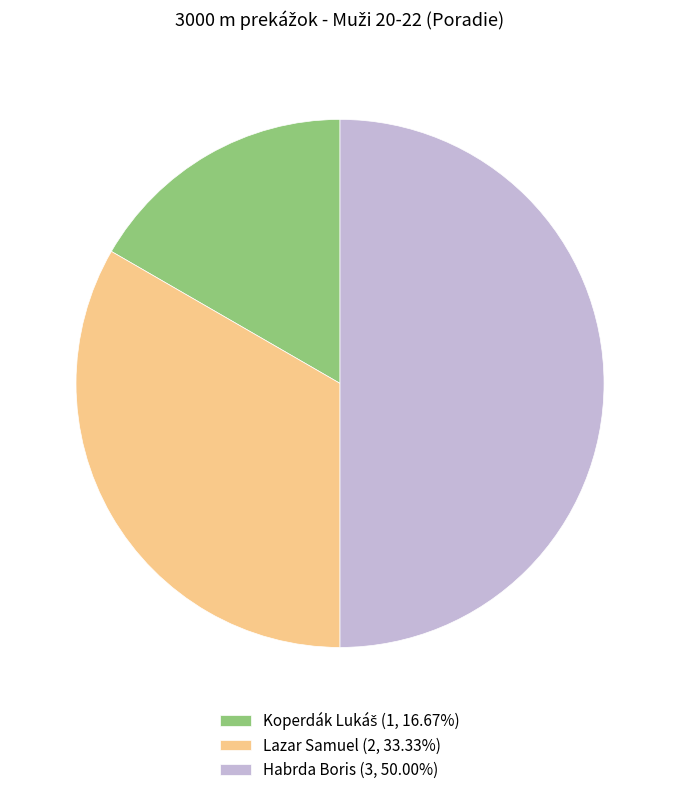

Does Lazar Samuel (2, 33.33%) account for over 50% of the chart?

No